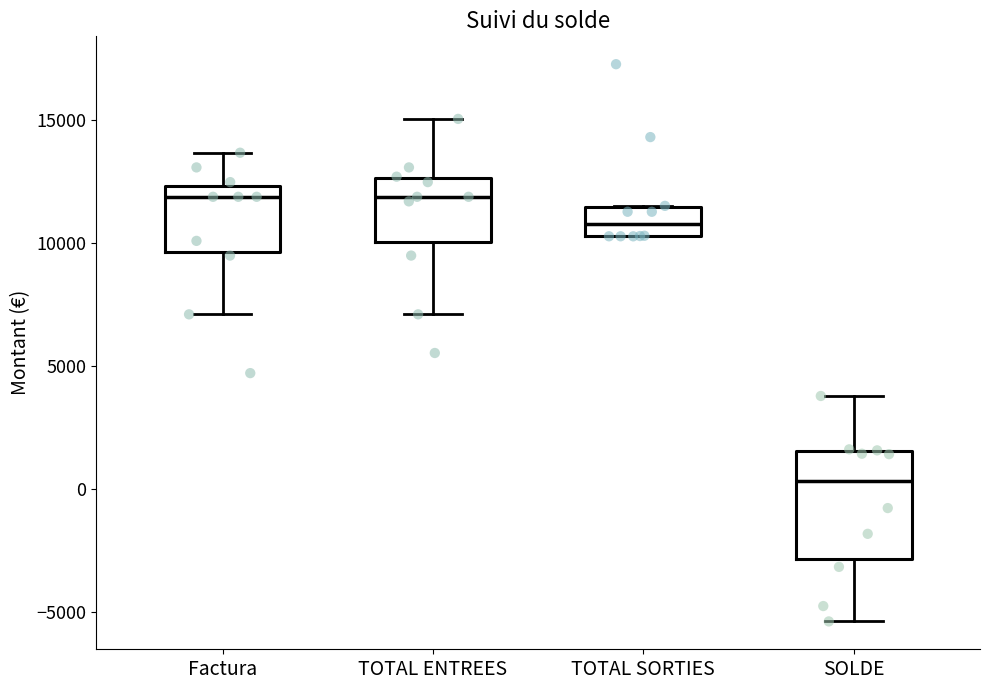

Reading left to right, read every box against the y-axis: the position of its median line, the range the box covers, and the ends of its whiskers. The values are not printed on the chart, so give them approximately, as read against the axis.

Factura: median 12000, box 9500 to 12500, whiskers 7000 to 13500
TOTAL ENTREES: median 12000, box 10000 to 12500, whiskers 7000 to 15000
TOTAL SORTIES: median 11000, box 10500 to 11500, whiskers 10500 to 11500
SOLDE: median 500, box -3000 to 1500, whiskers -5500 to 4000